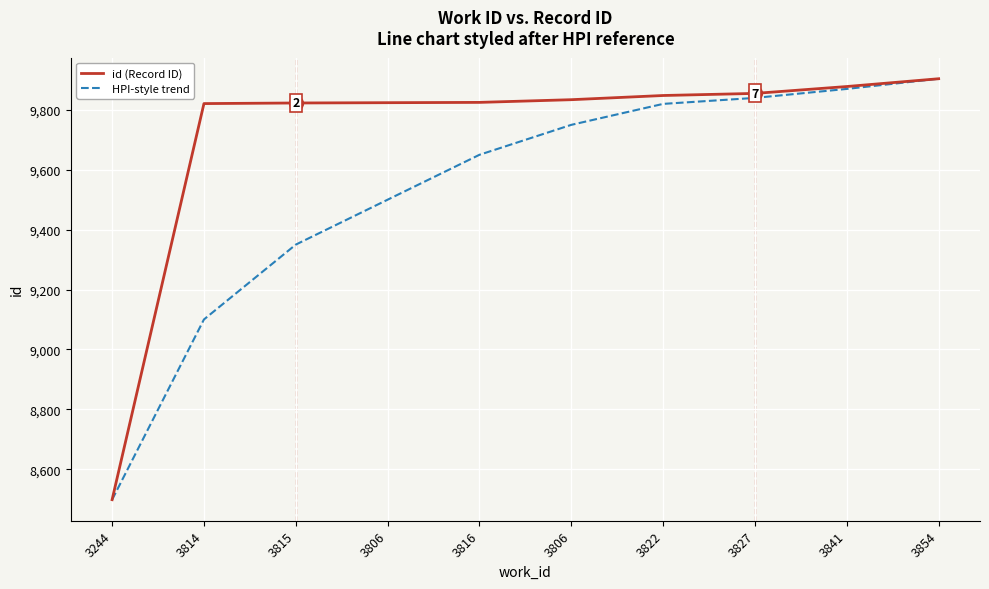

What are all the series names shown in the legend?

id (Record ID), HPI-style trend